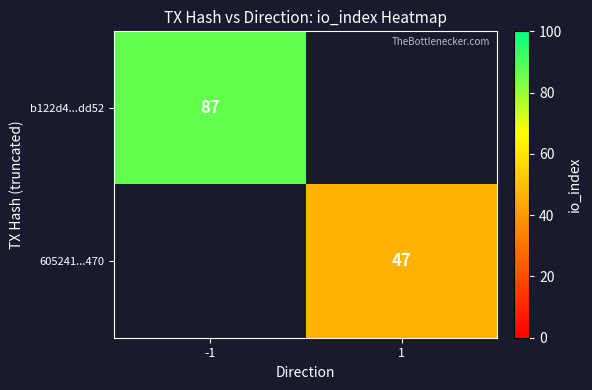

The value of 605241...470 at 1 is 74.3. True or false?

False